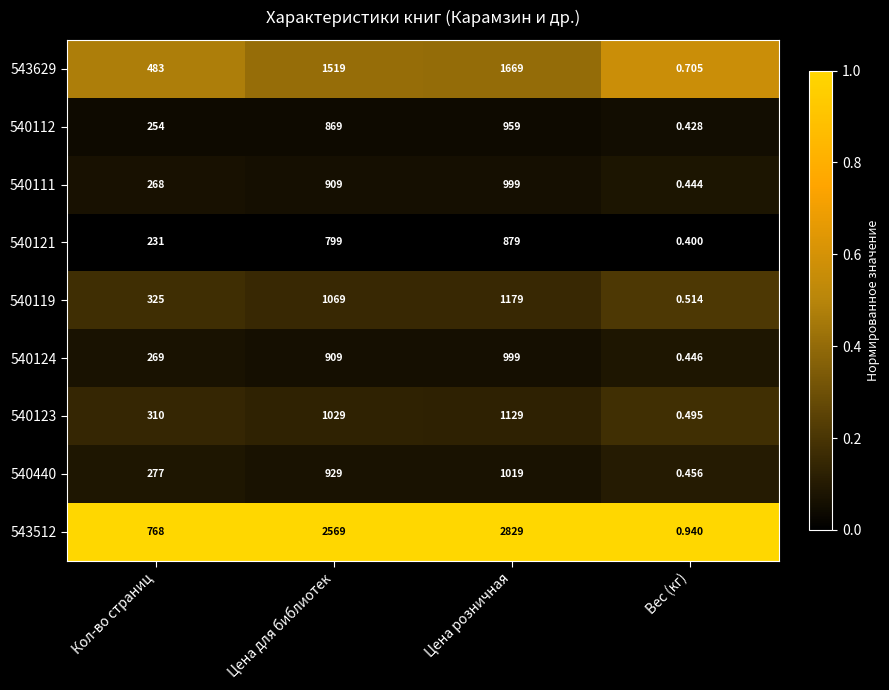

At which category is the sum across all series the highest?

Цена розничная